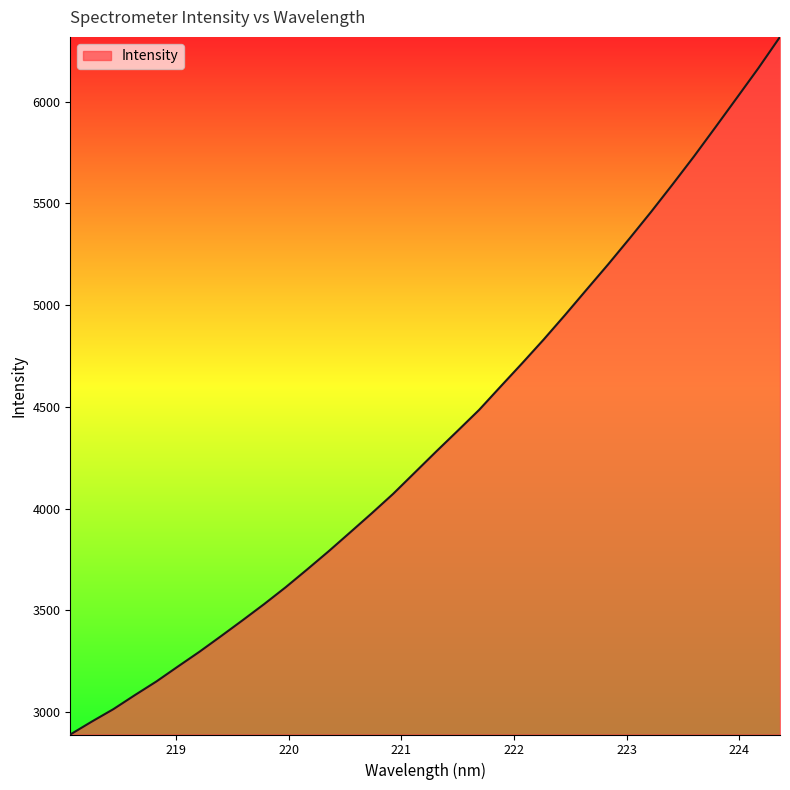

What is the difference between the maximum and minimum values?

3429.7